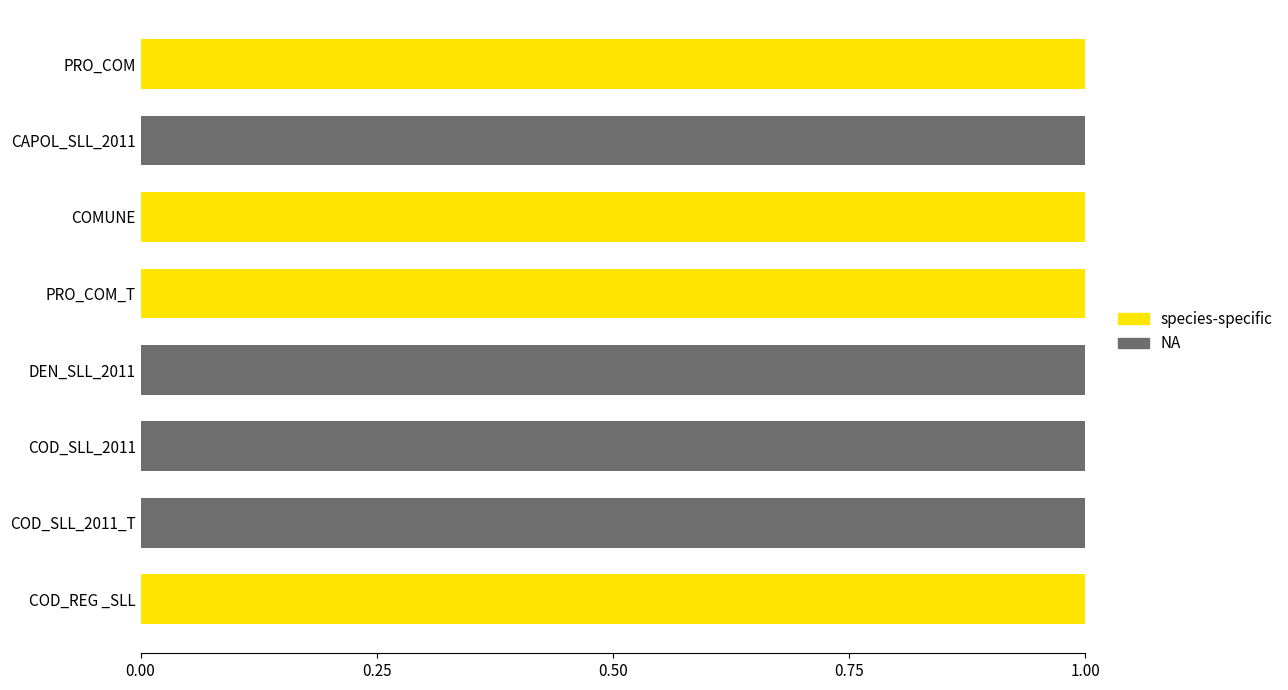

What is the sum of all NA values?

4